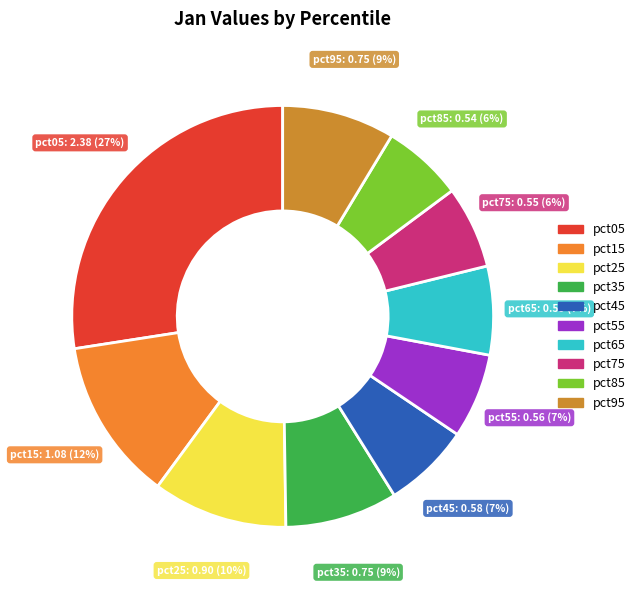

What percentage is the pct55 slice, to the nearest percent?

7%